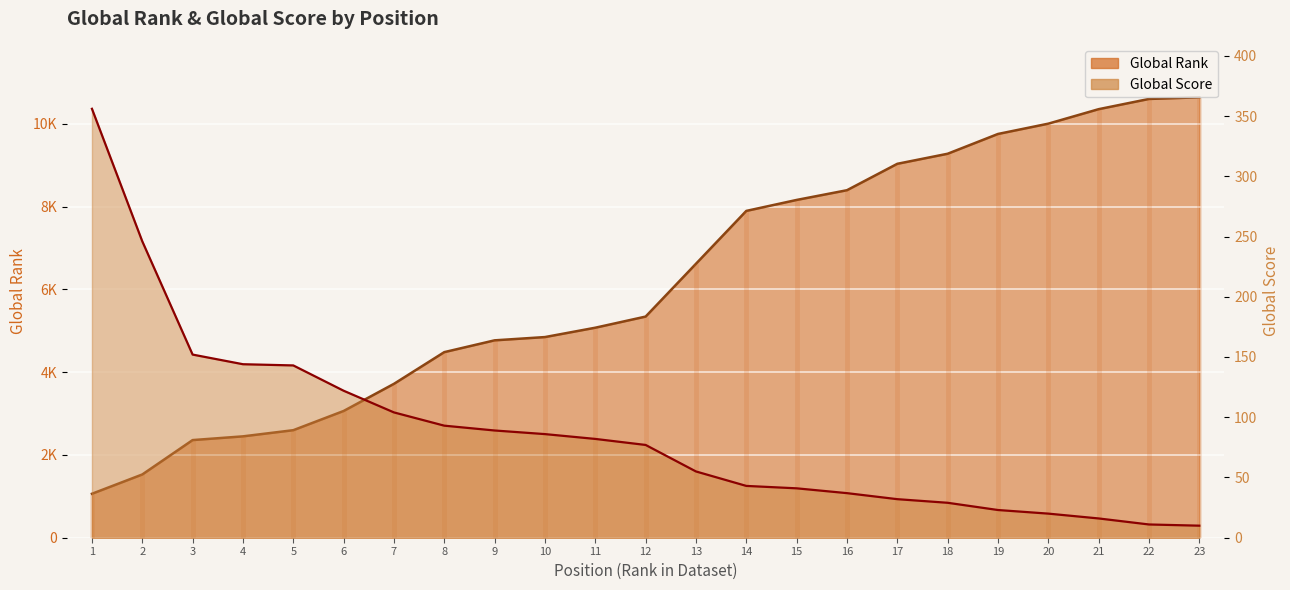

Is it true that Global Rank equals 1768 at 6?

False